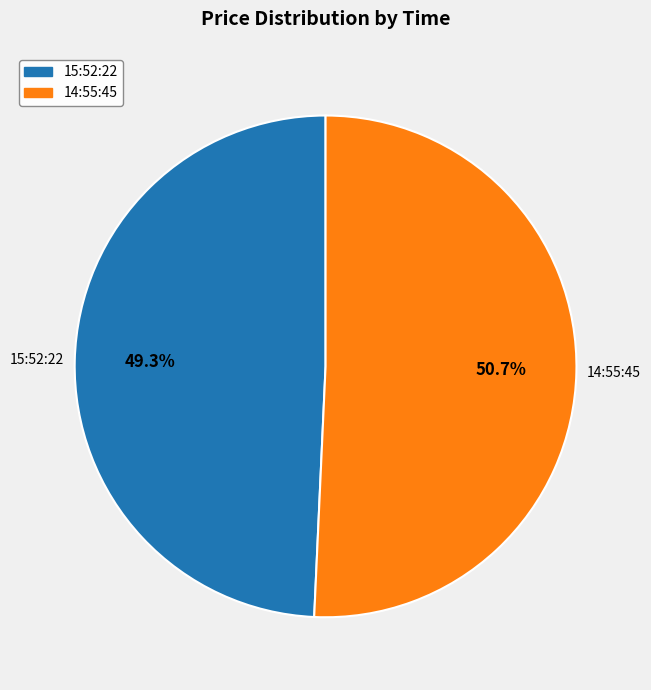

How many slices are in this pie chart?

2